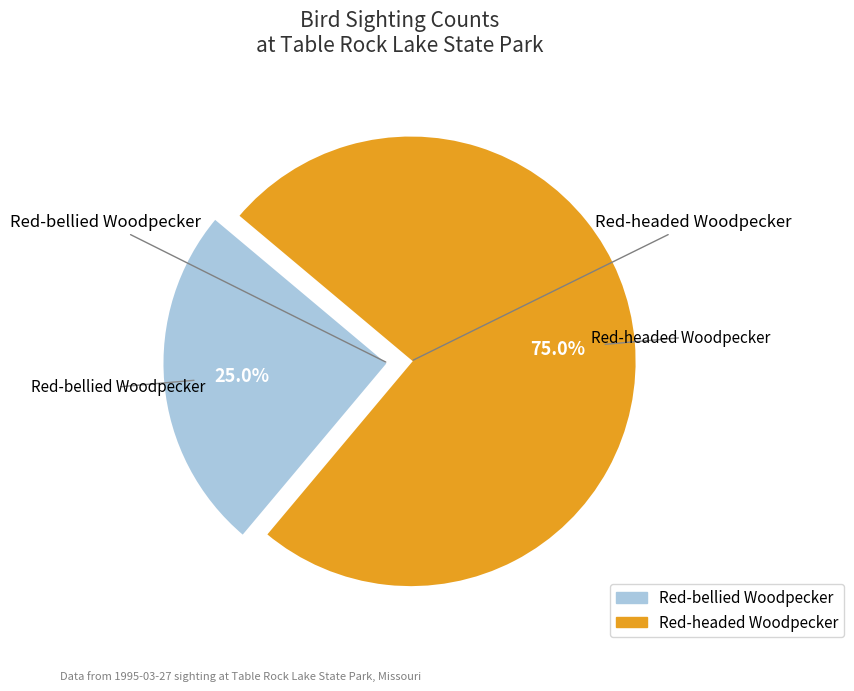

Is it true that Red-bellied Woodpecker is 25% of the pie?

True